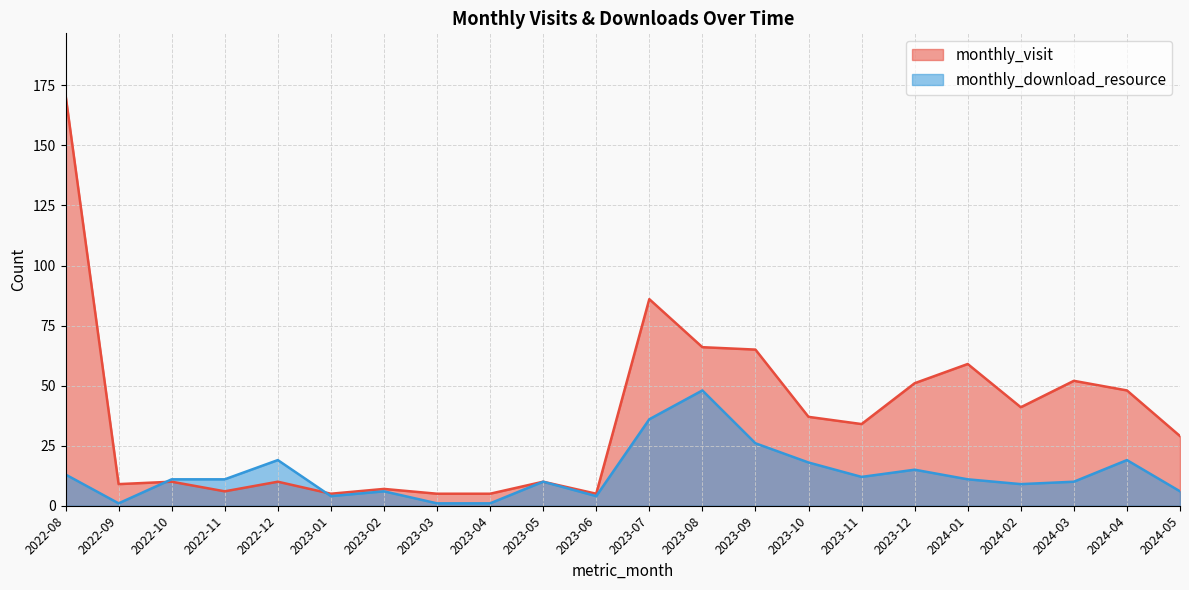

How many values in the monthly_visit series are below 34?

11